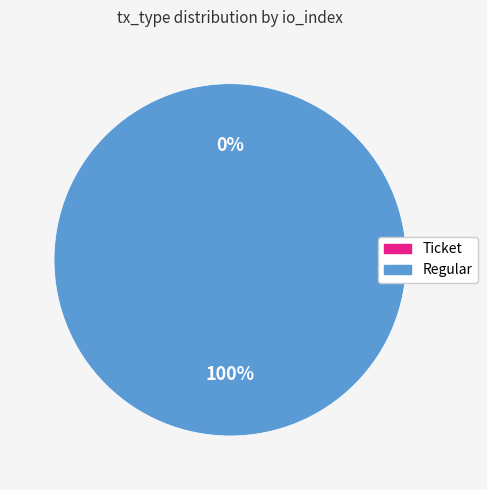

To the nearest percent, what is the average slice percentage?

50%